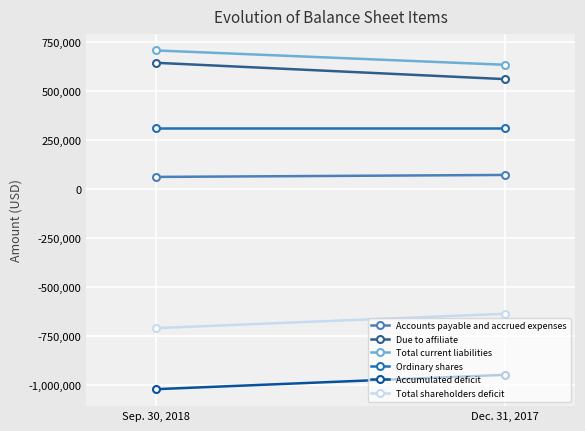

What is the label of the 1st point from the right?

Dec. 31, 2017